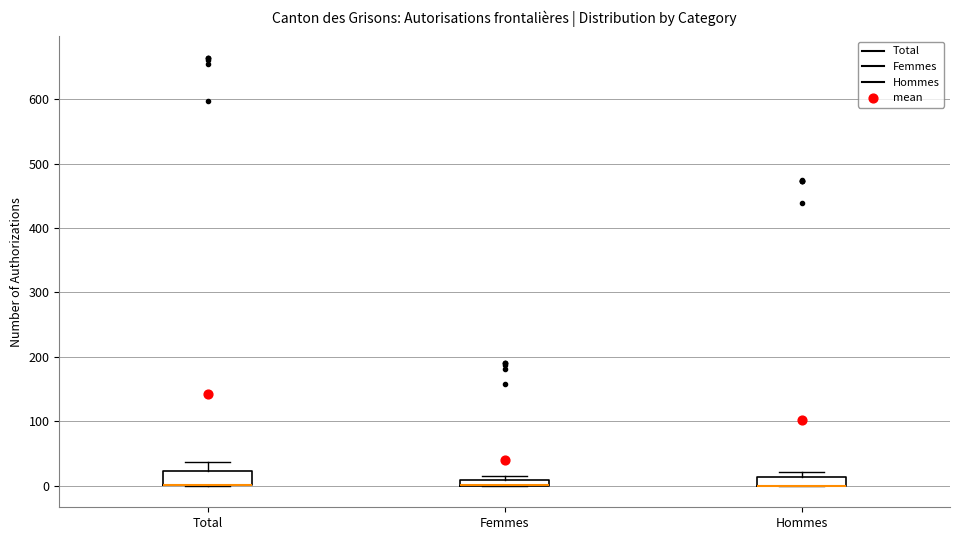

Where does the upper whisker of the box for Total end on the y-axis? The values are not printed on the chart, so give them approximately, as read against the axis.

40